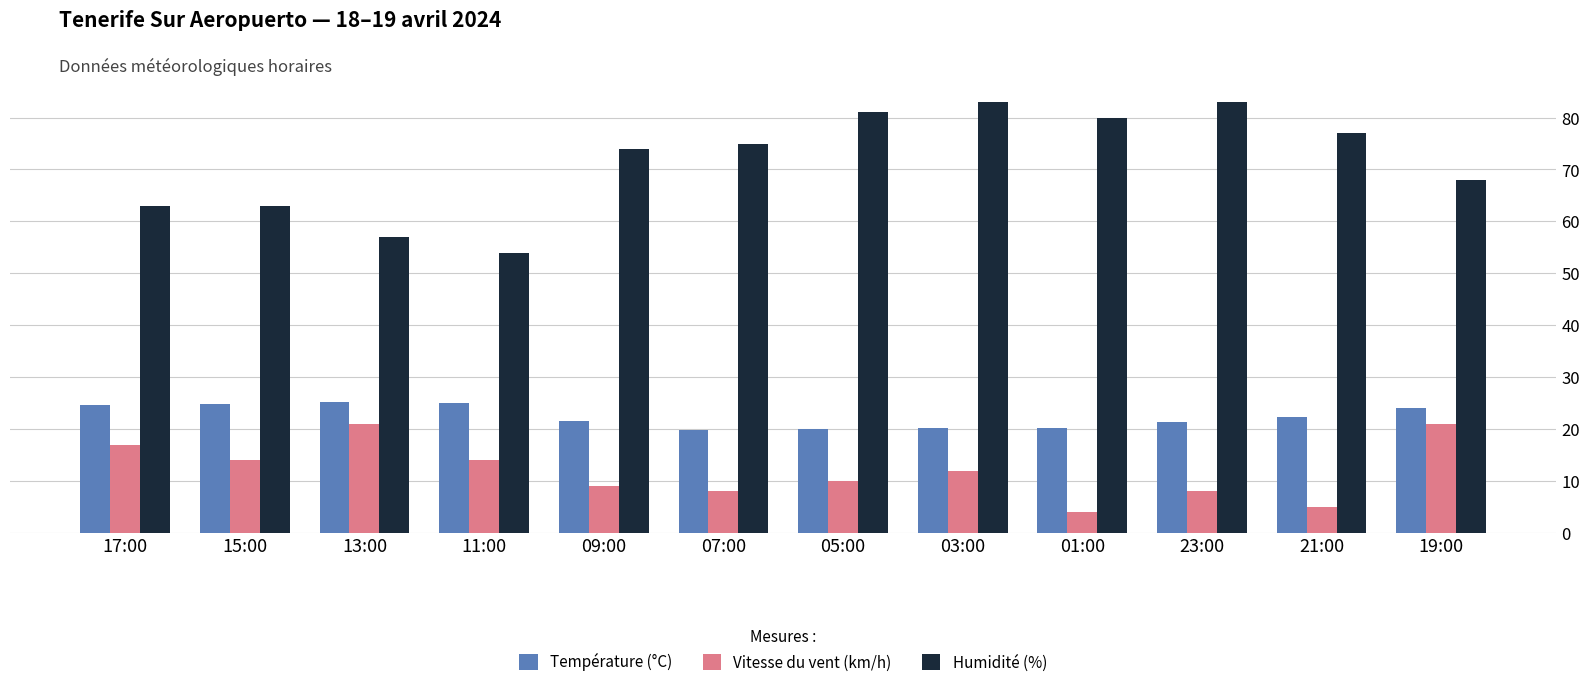

Which series has the widest spread of values?

Humidité (%)